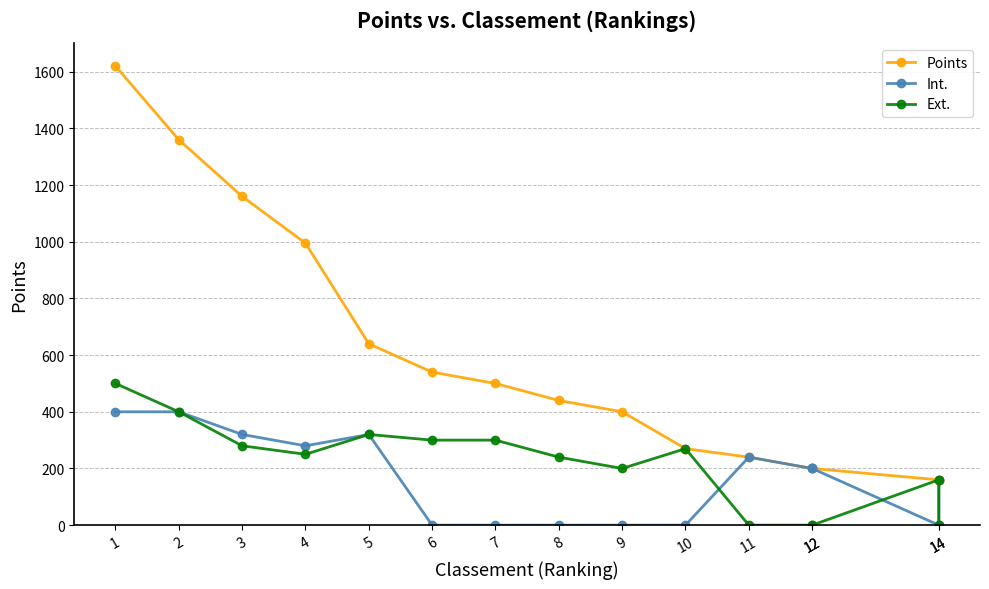

True or false: Int. and Points intersect in this chart.

False